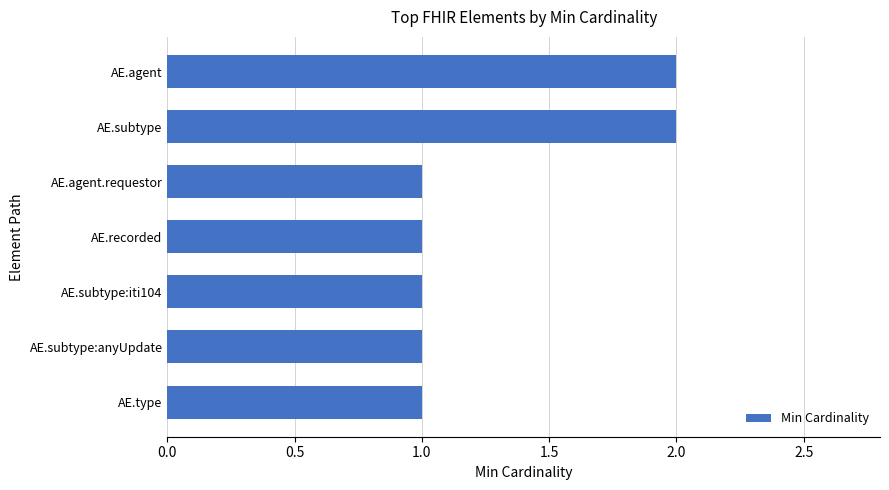

What is the smallest value displayed?

1